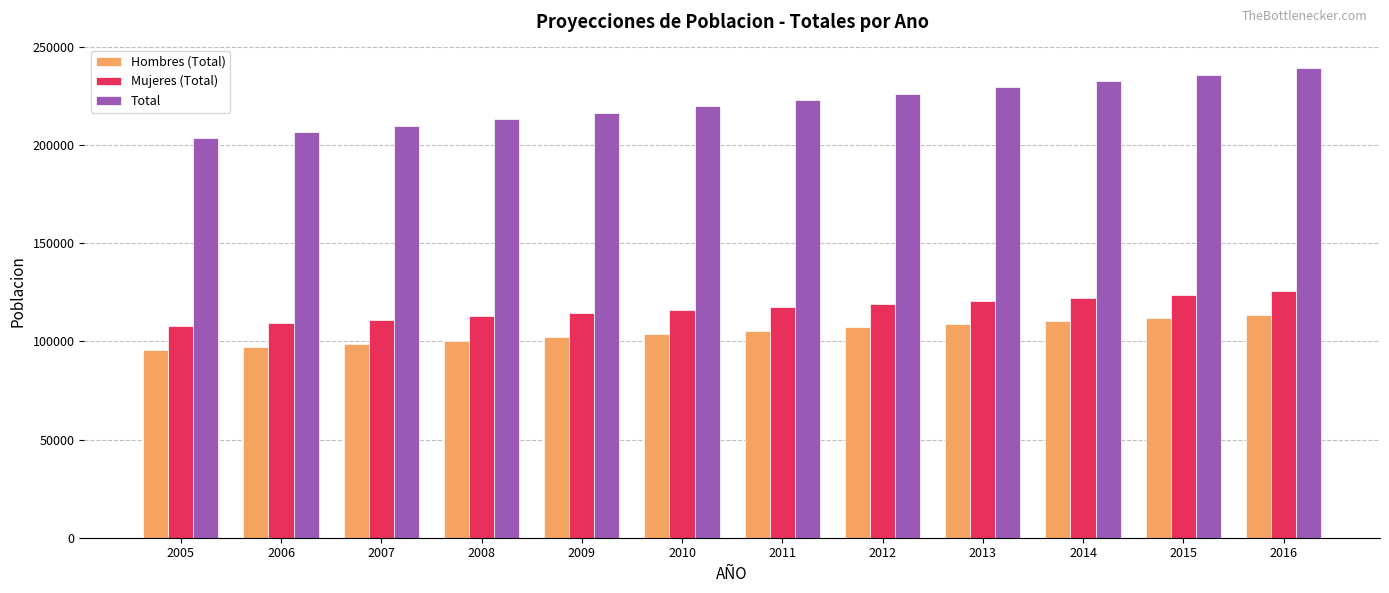

What is the smallest value displayed?

95634